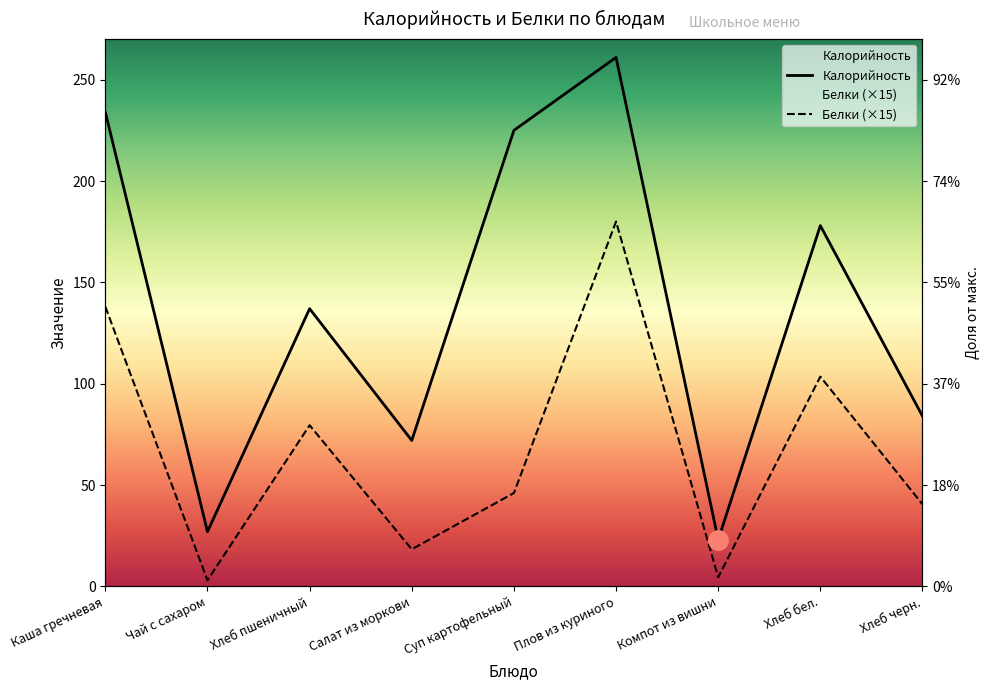

True or false: Белки has a value of 20.8 at Хлеб черн..

False